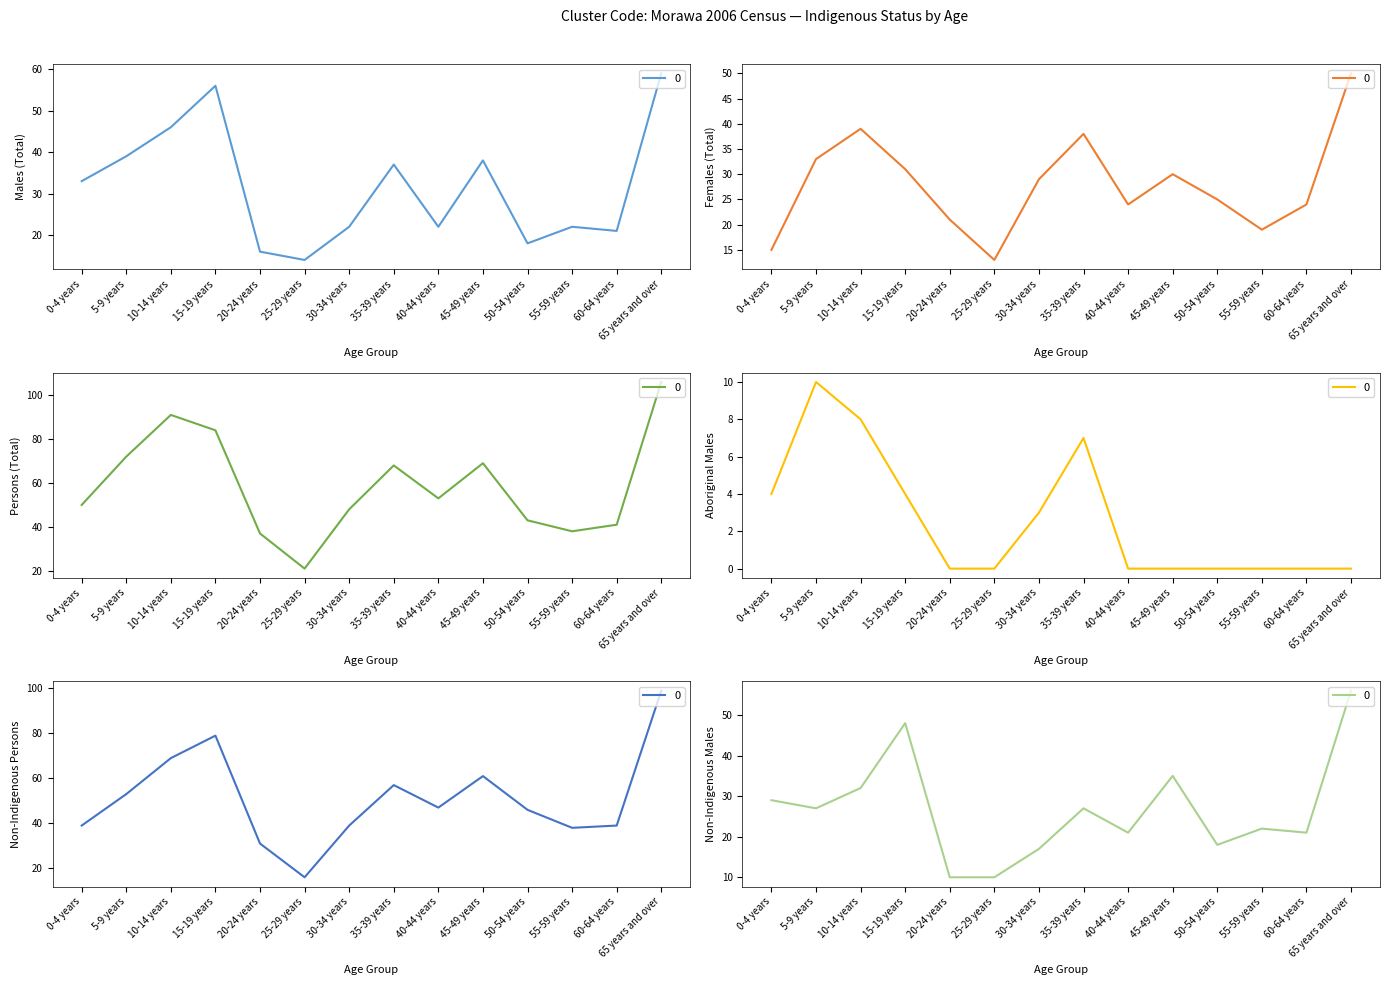

What is the average value of the Non-Indigenous Males series?

27